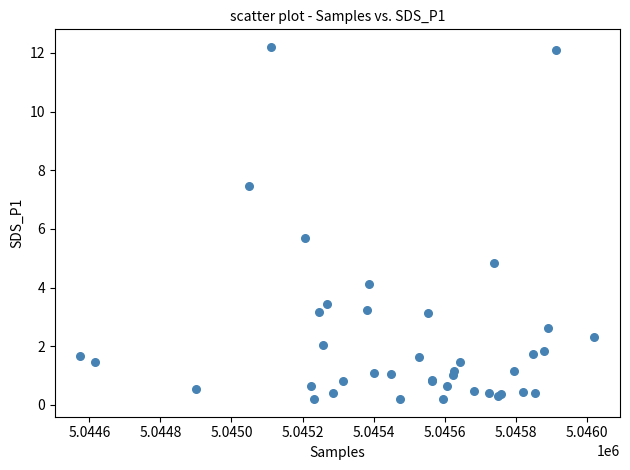

What Y value in the scatter plot is closest to 6?

5.7